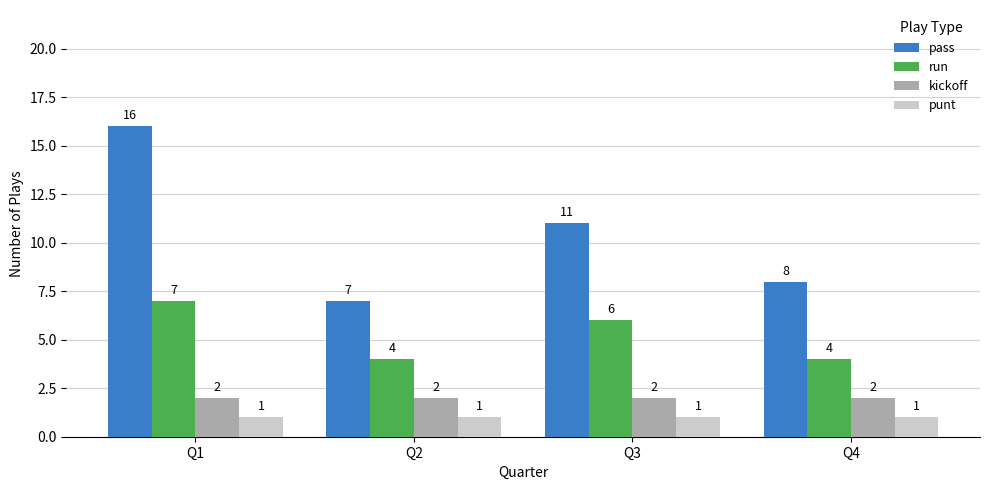

What is the difference between the maximum and second lowest values in the run series?

3